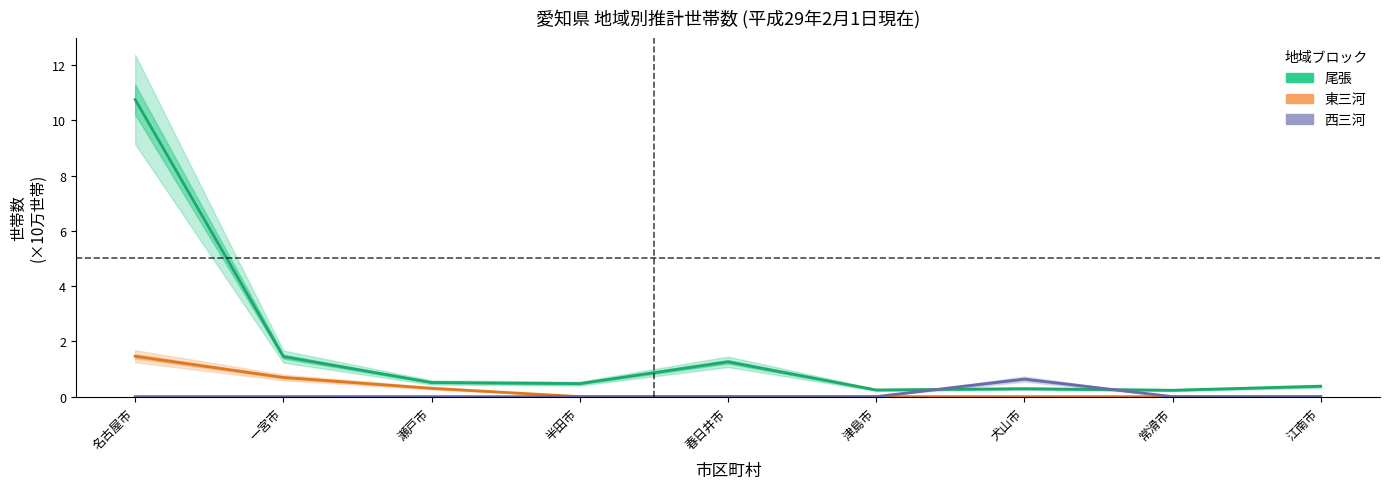

What is the sum of the 尾張 values at 津島市 and 名古屋市?

11.0